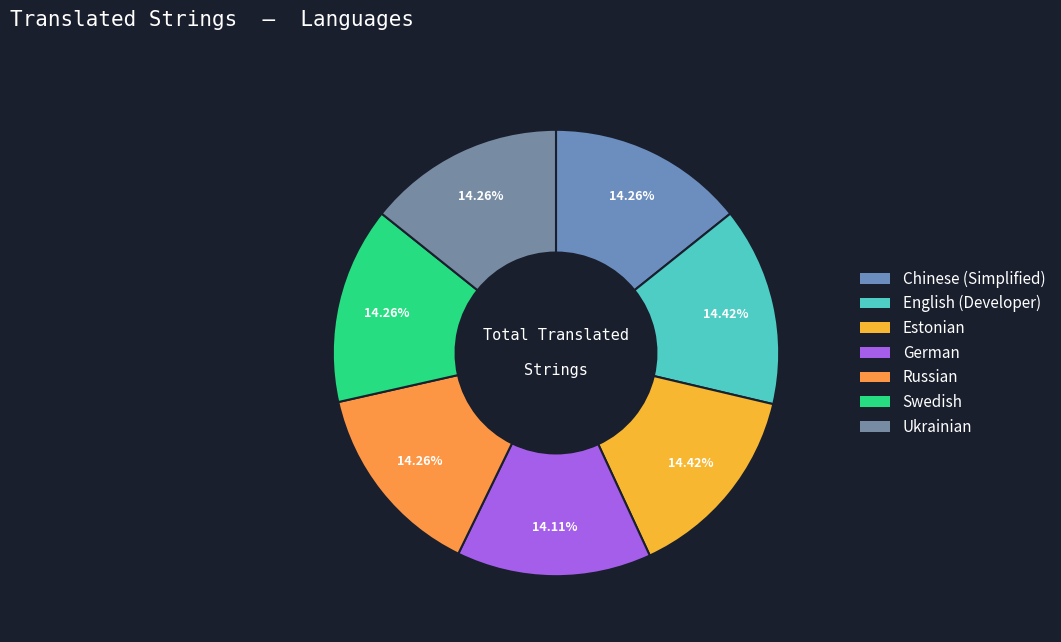

Rank the categories by value from highest to lowest.

English (Developer), Estonian, Chinese (Simplified), Russian, Swedish, Ukrainian, German